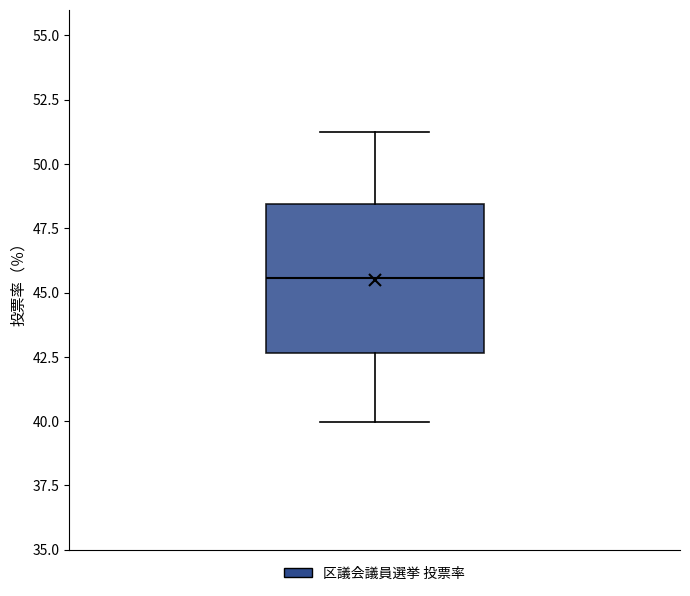

Read this box plot against the y-axis: the position of the median line, the range covered by the box, and the ends of both whiskers. The values are not printed on the chart, so give them approximately, as read against the axis.

median 45.5, box 42.5 to 48.5, whiskers 40.0 to 51.5